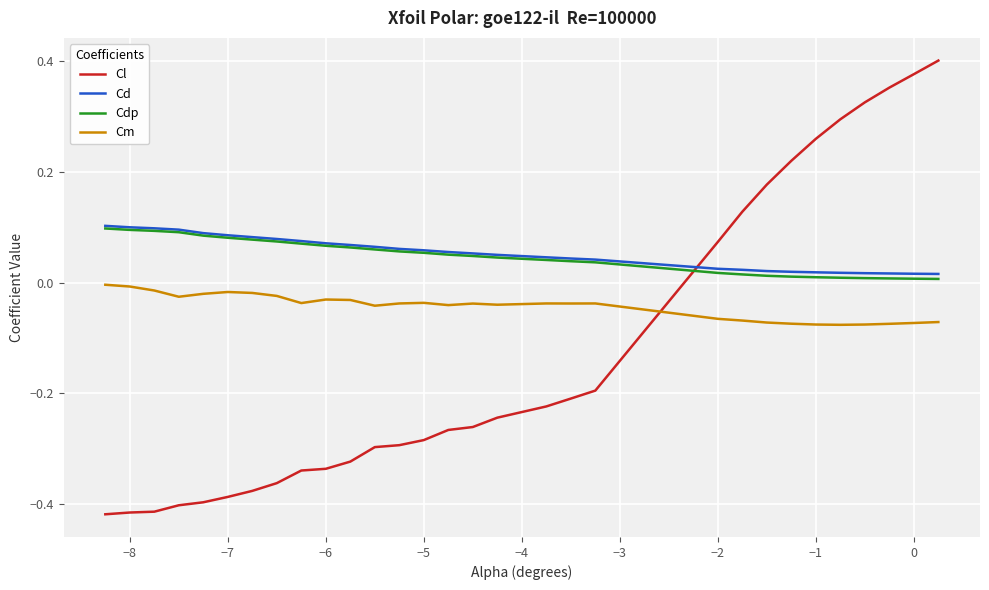

How many times do Cdp and Cl cross each other?

1